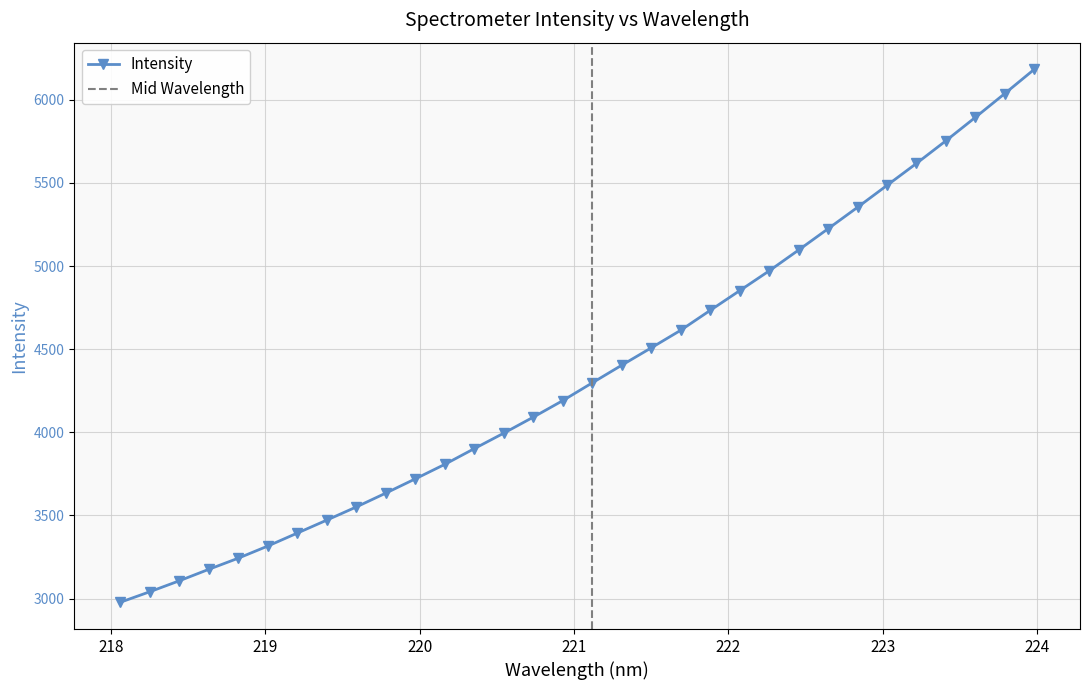

The value at 219.9712 is 1622.5. True or false?

False